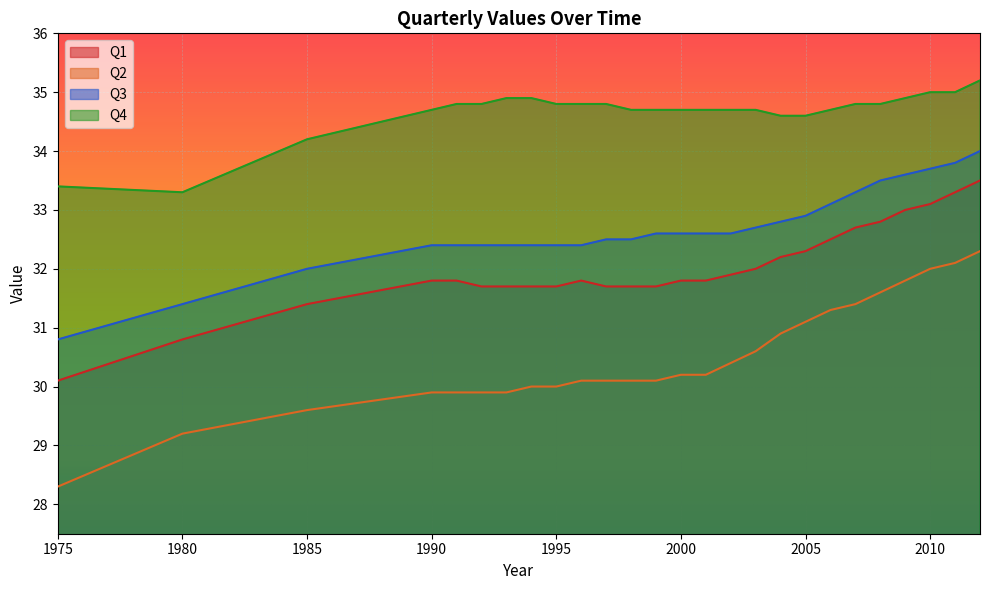

At which label does Q2 first exceed 30?

1996